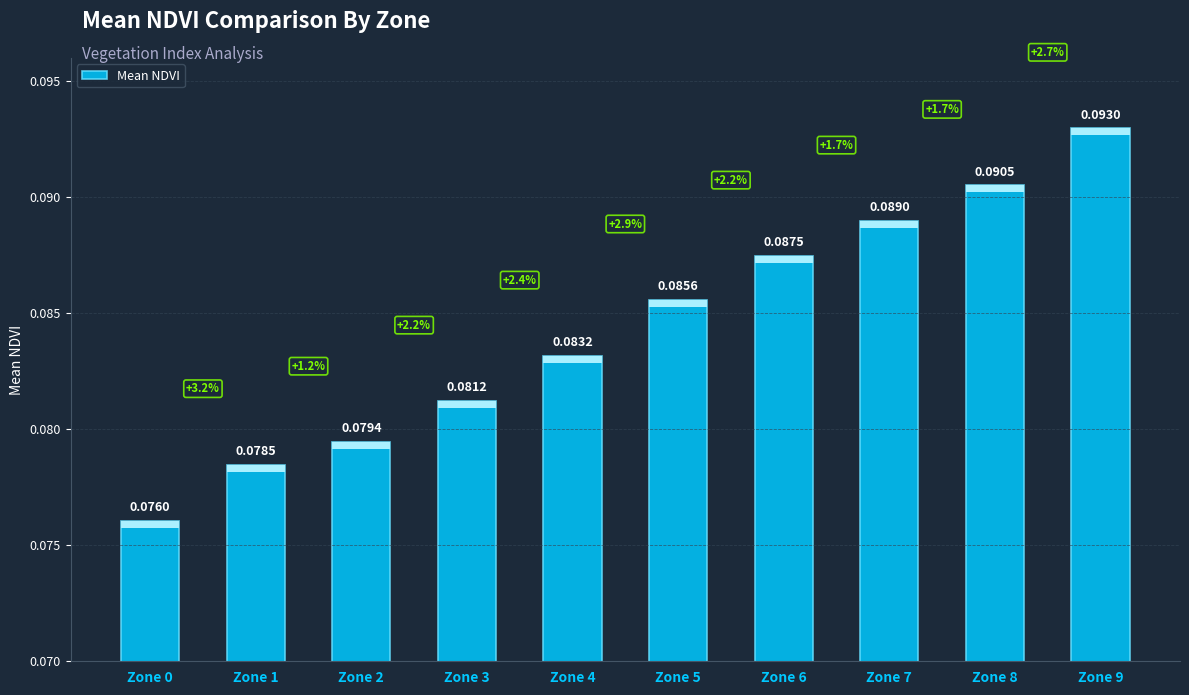

Which has a higher value, Zone 4 or Zone 0?

Zone 4